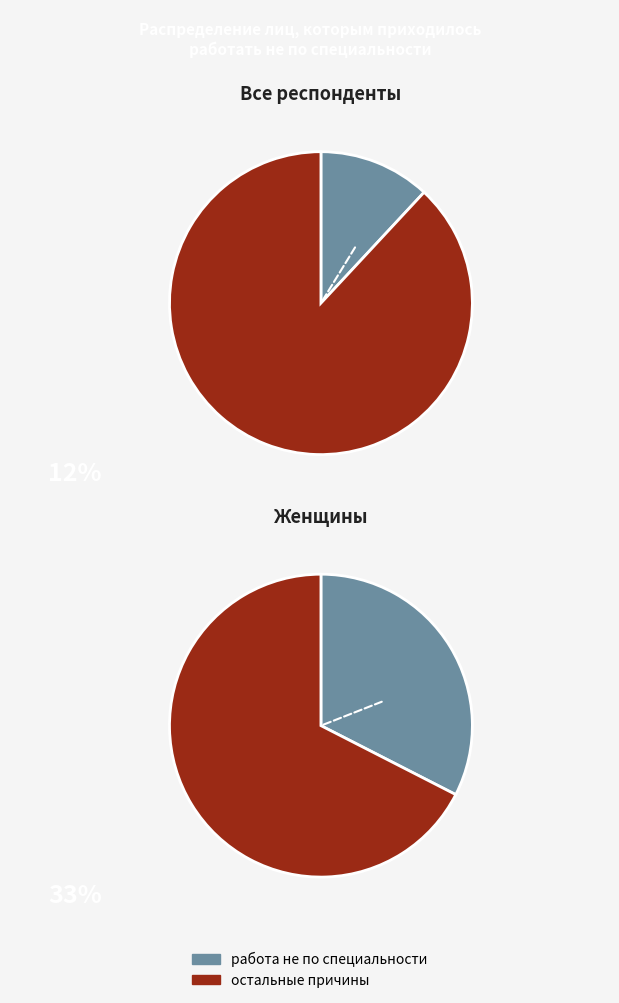

Does характер работы account for over 50% of the chart?

No